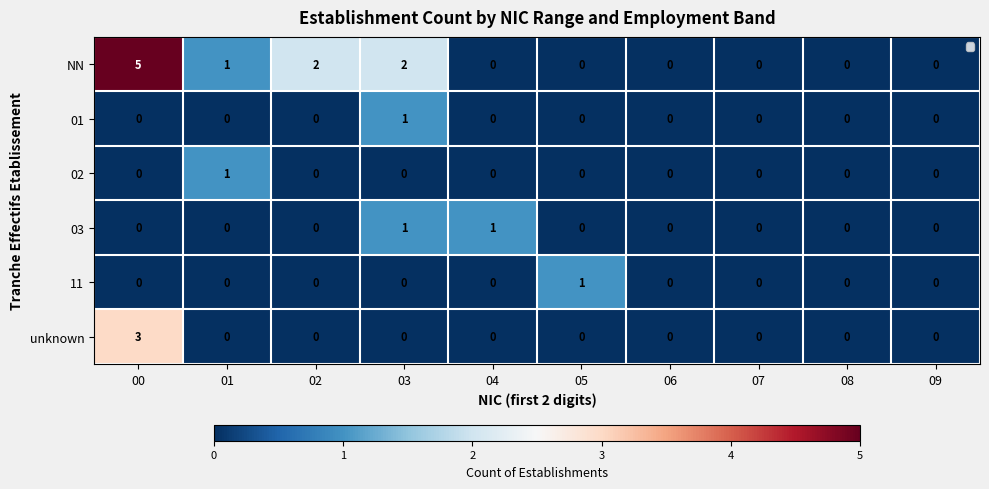

What is the total value across all series at 00?

8